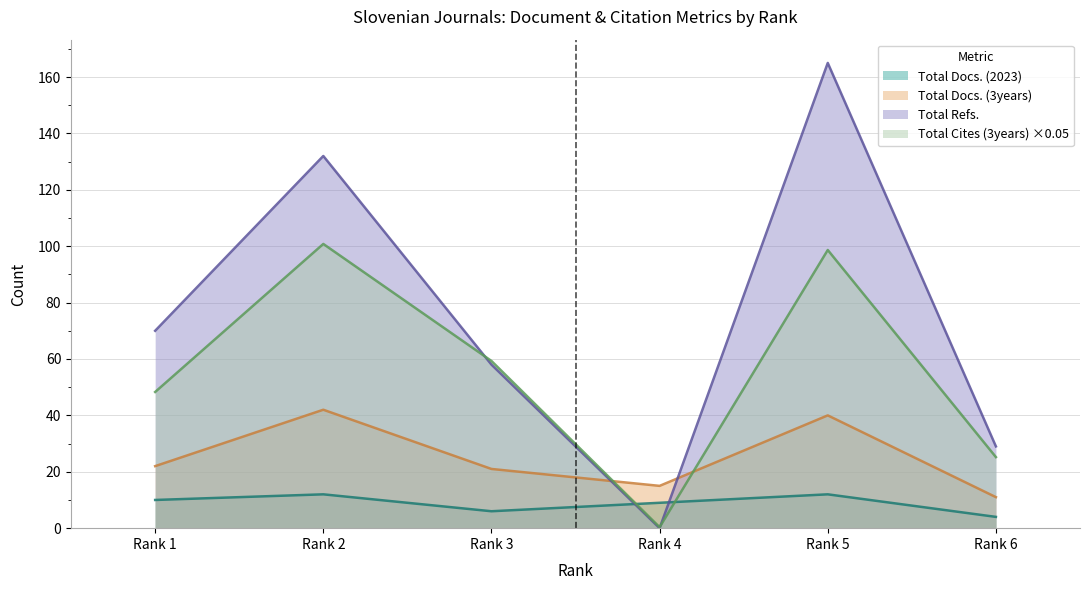

Where is the first local maximum for Total Refs.?

Rank 2